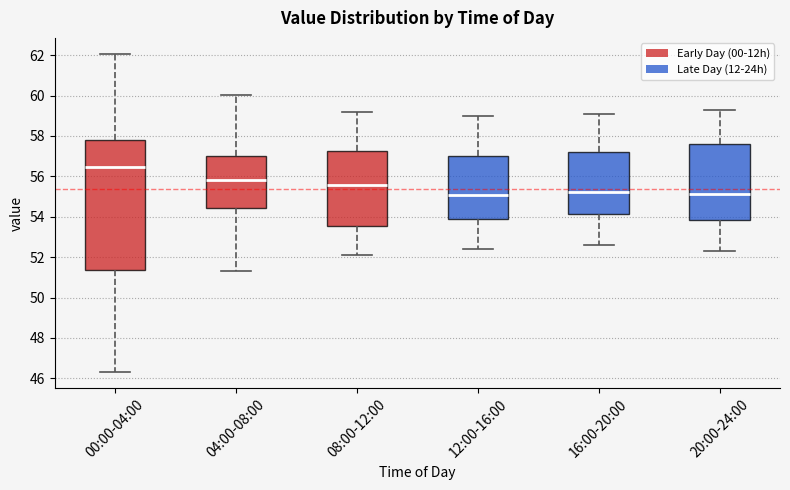

Where does the median line of the box for 12:00-16:00 sit on the y-axis? The values are not printed on the chart, so give them approximately, as read against the axis.

55.2